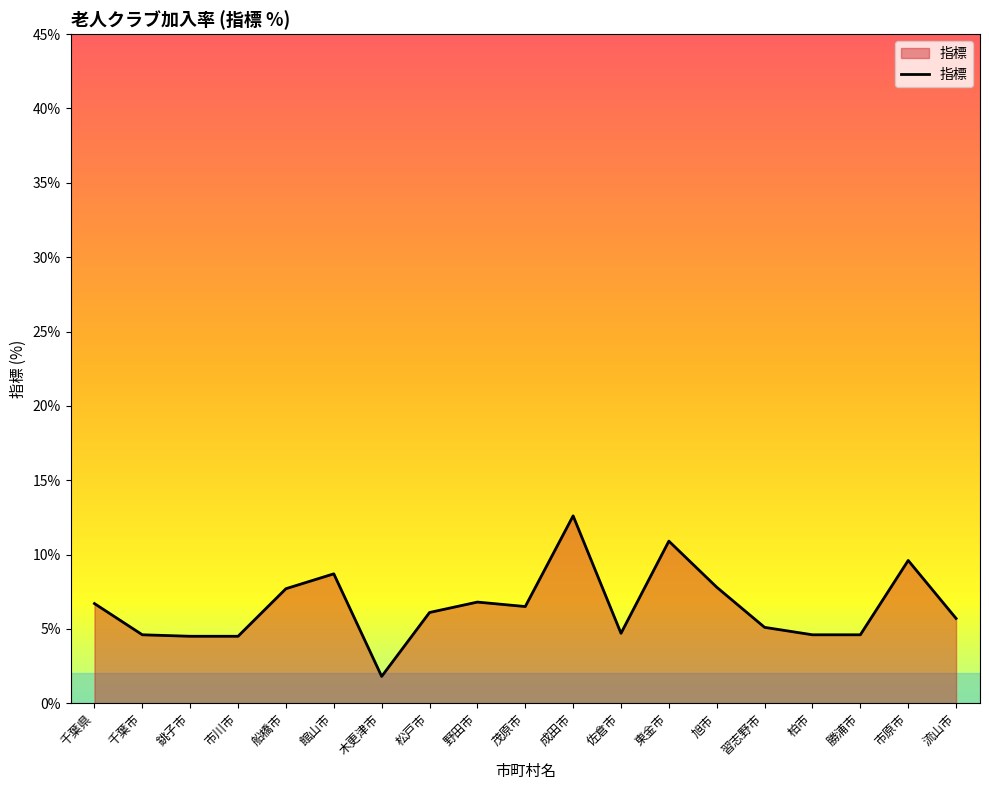

What is the sum of the values at 東金市 and 習志野市?

16.0